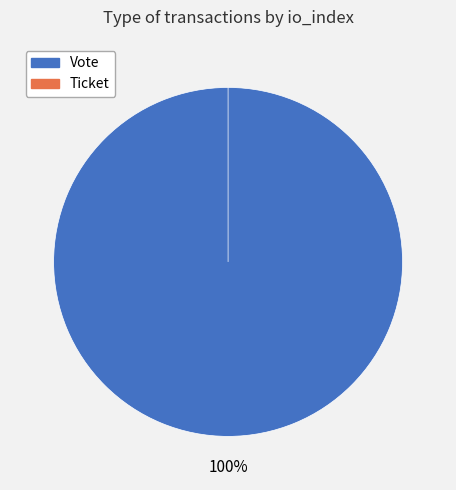

Rank the categories by value from lowest to highest.

Ticket, Vote